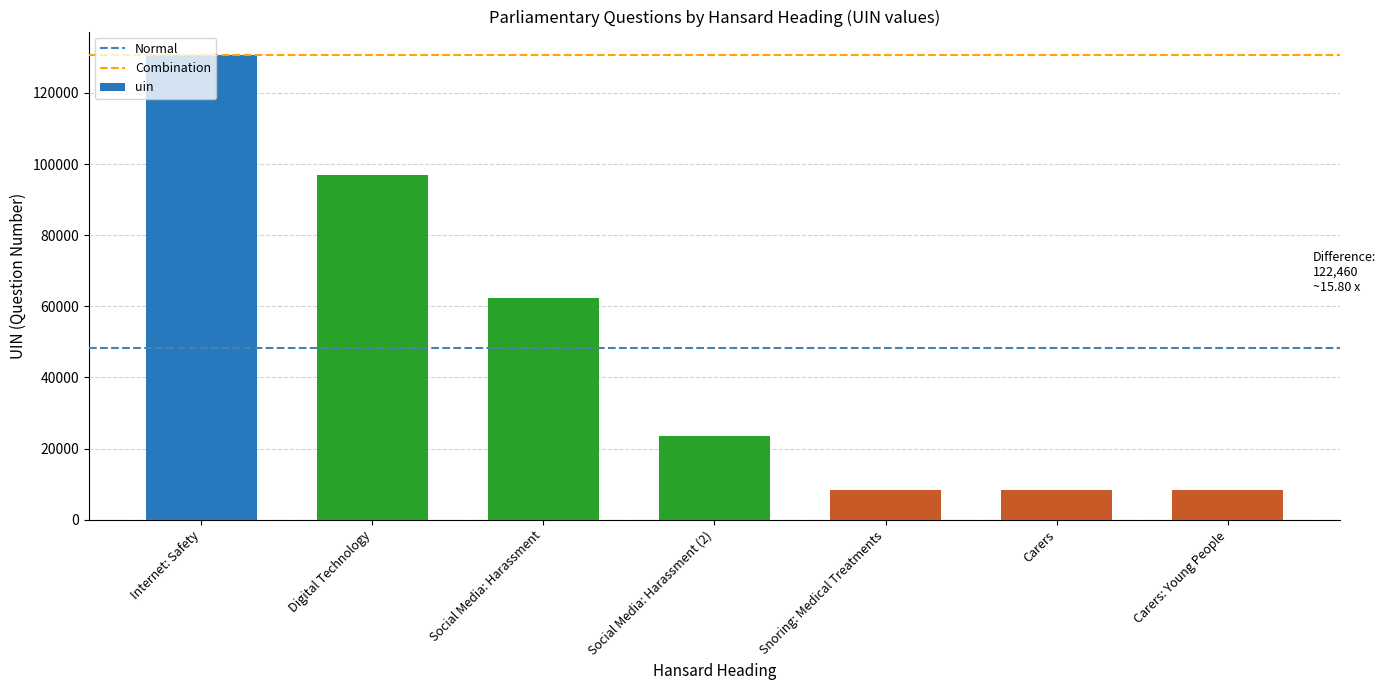

What is the minimum value shown in the chart?

8277